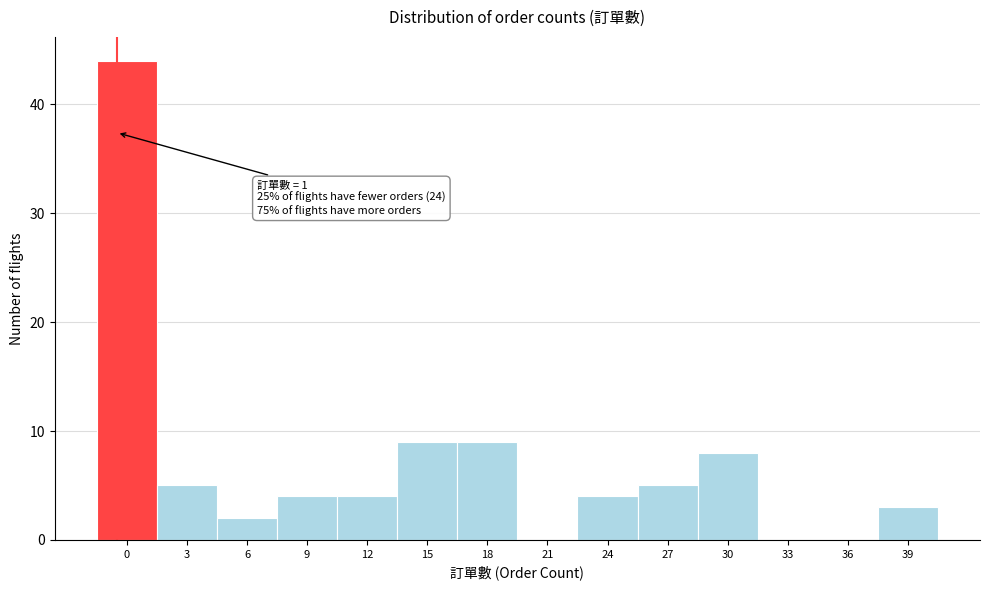

Reading right to left, what are all the values shown in this chart?

39=3	36=0	33=0	30=8	27=5	24=4	21=0	18=9	15=9	12=4	9=4	6=2	3=5	0=44